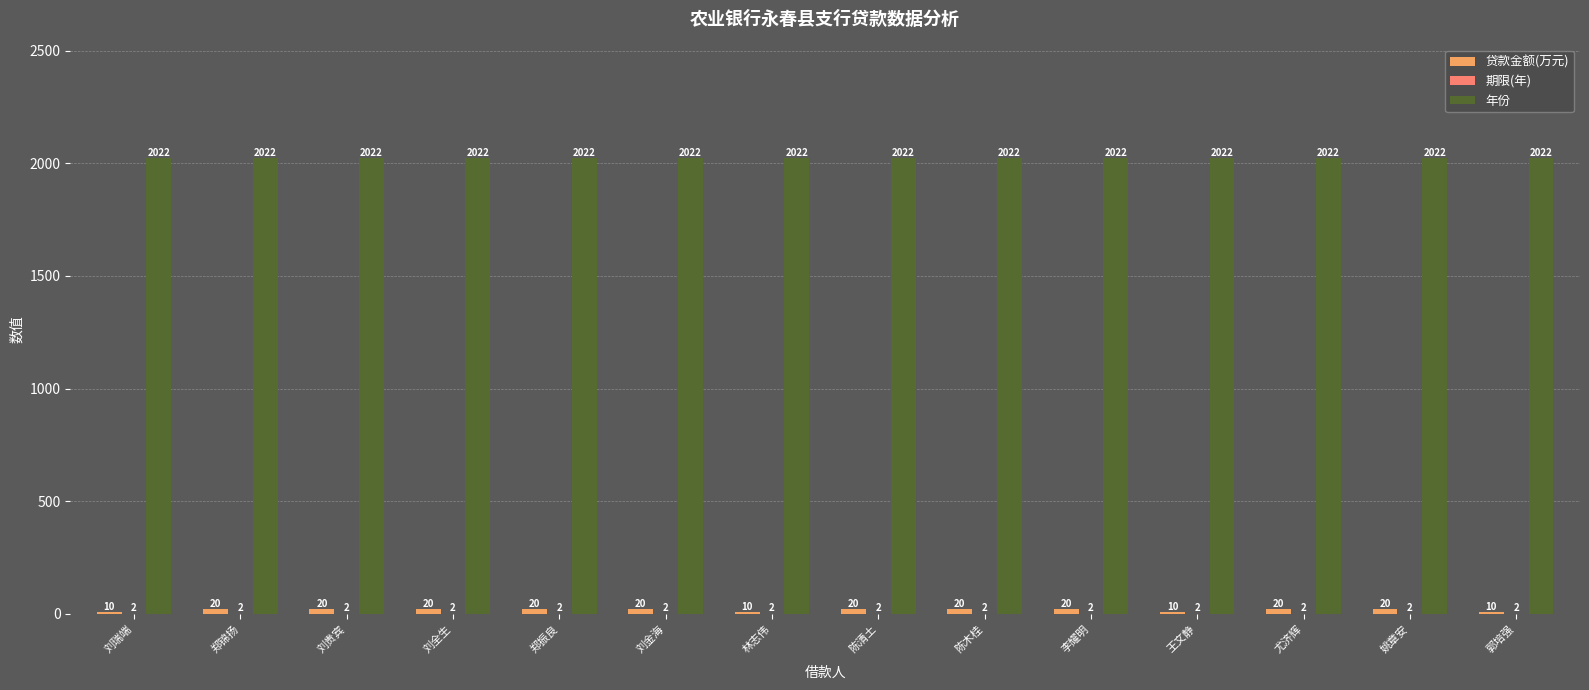

True or false: 年份 has a value of 2022 at 陈木桂.

True